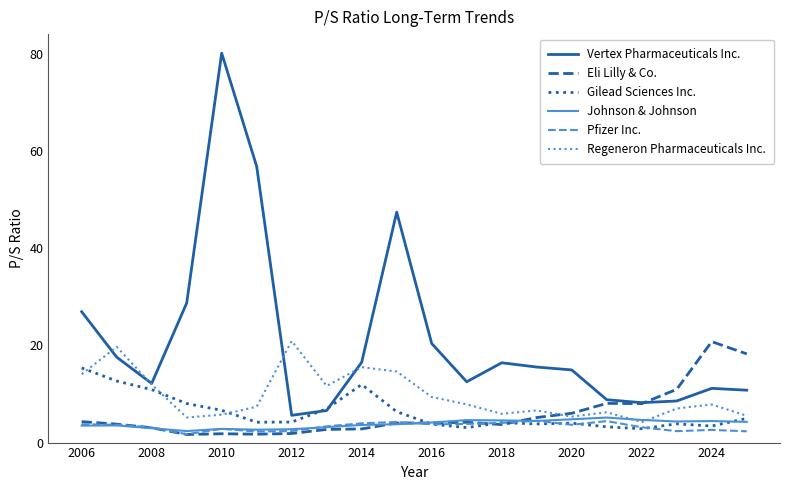

Which series has the widest spread of values?

Vertex Pharmaceuticals Inc.